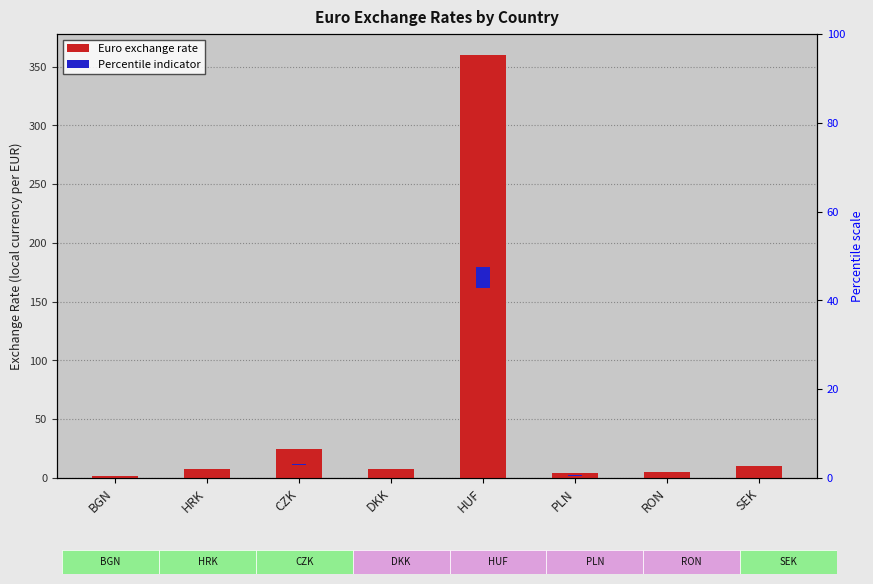

What is the total value across all series at RON?

5.2